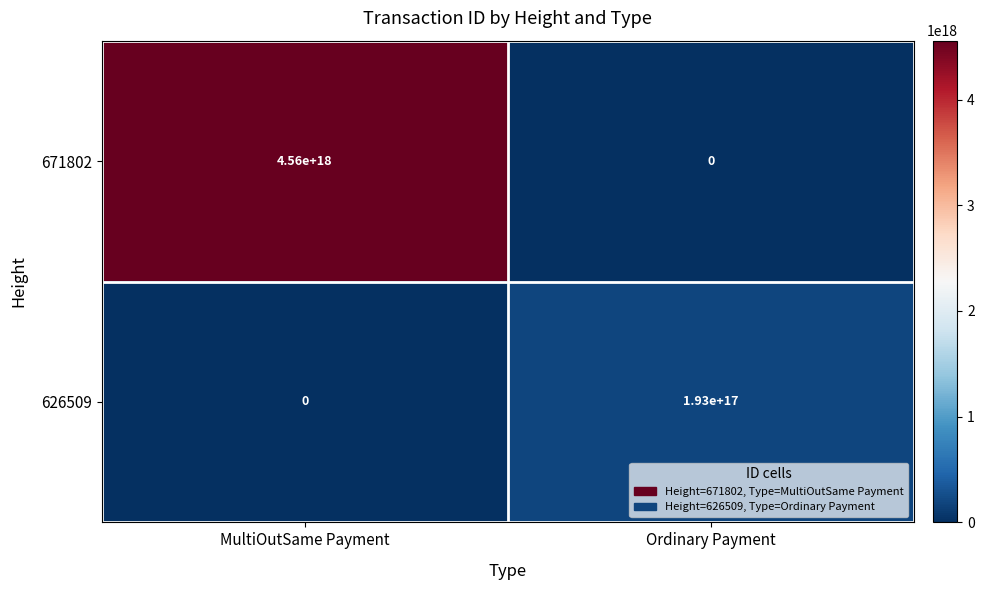

The value of 626509 at Ordinary Payment is 280503671843200256. True or false?

False